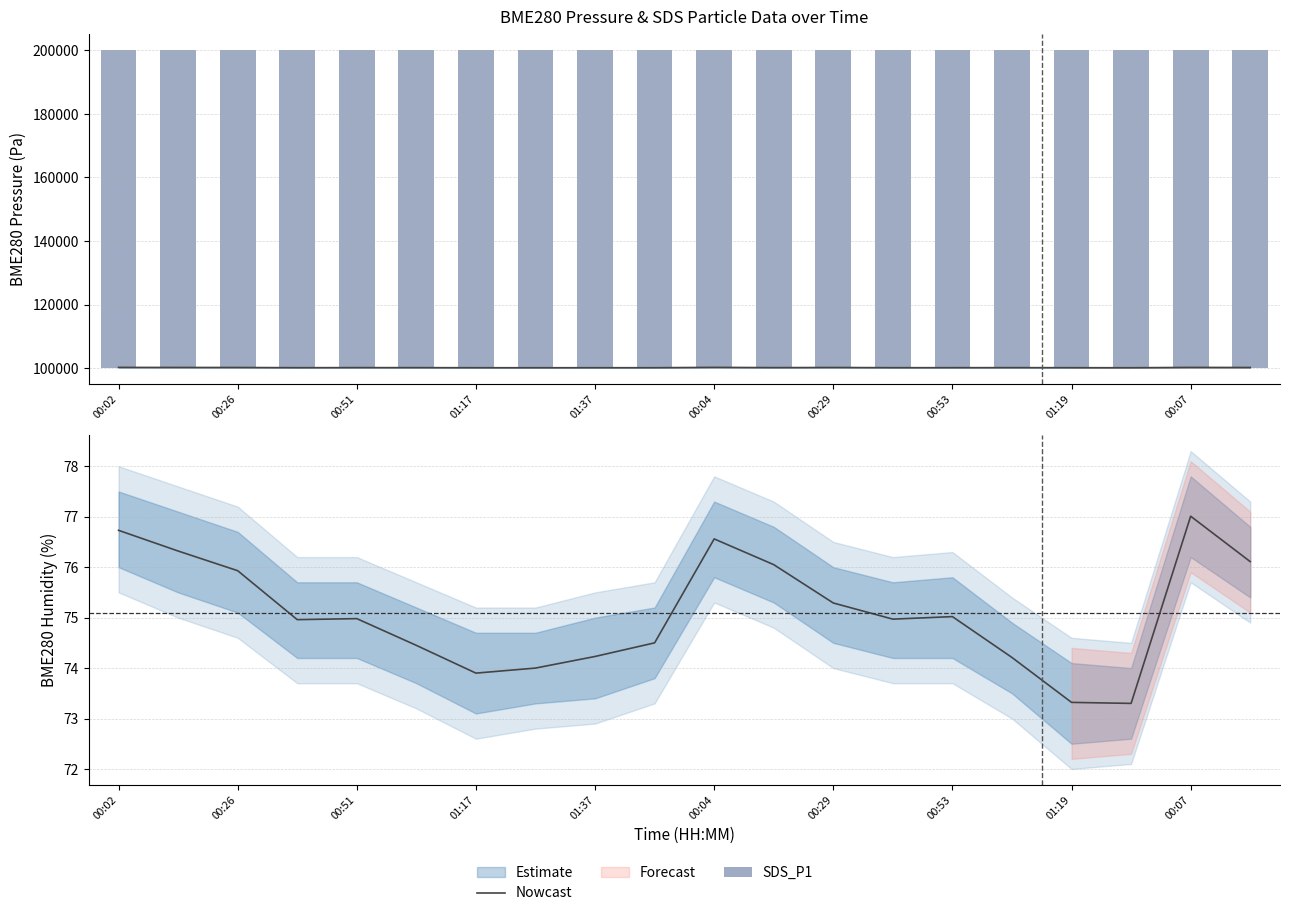

What is the sum of the Nowcast values at 01:19 and 14?

149.2